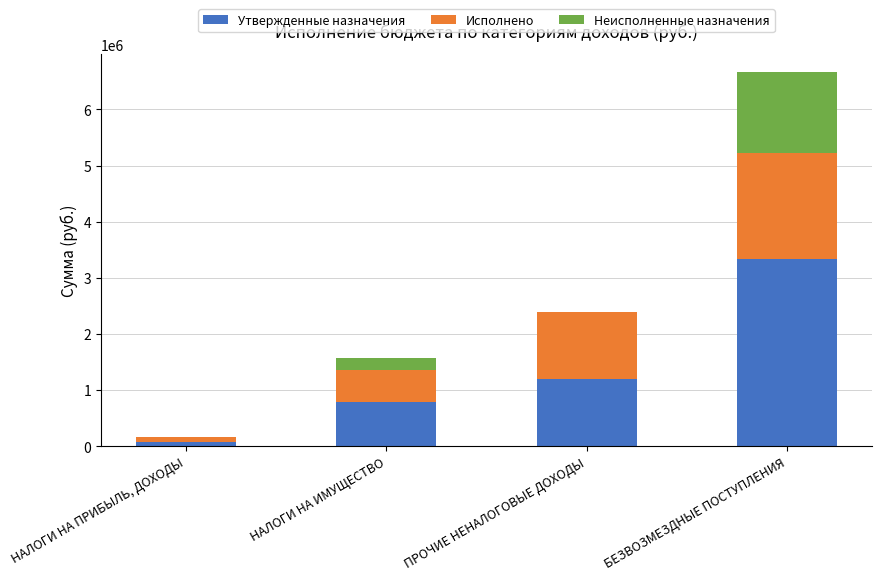

At which category is the sum across all series the highest?

БЕЗВОЗМЕЗДНЫЕ ПОСТУПЛЕНИЯ